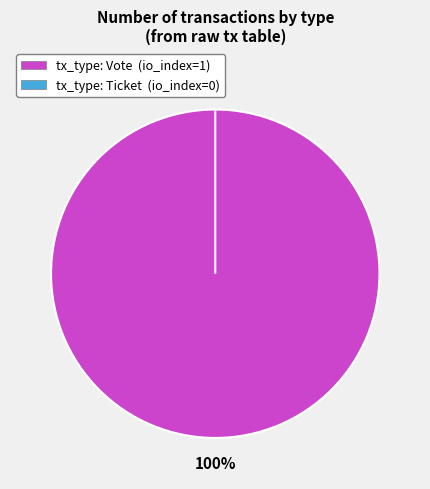

Is Vote the majority of the pie?

Yes